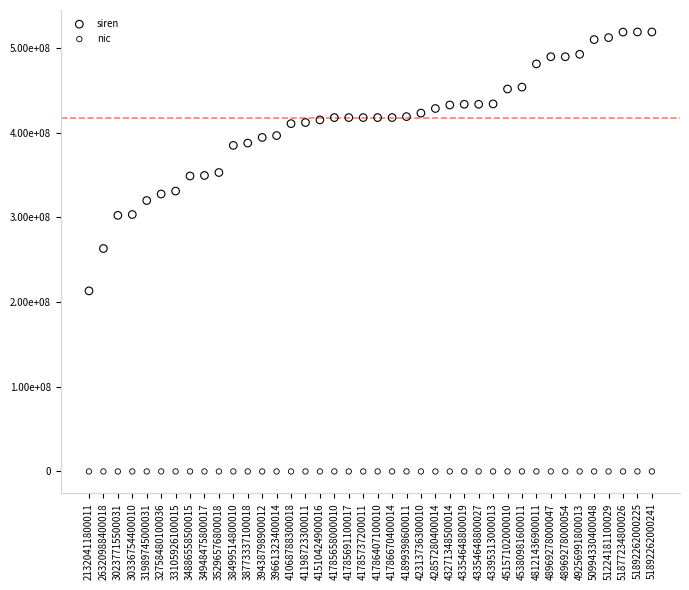

What are all the series names shown in the legend?

siren, nic